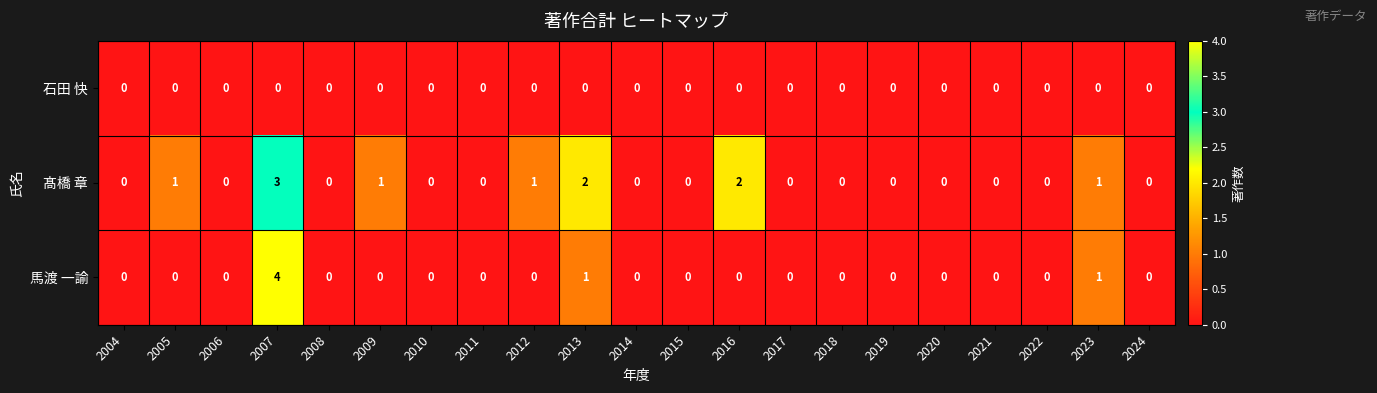

Which series has the largest total across all categories?

髙橋 章